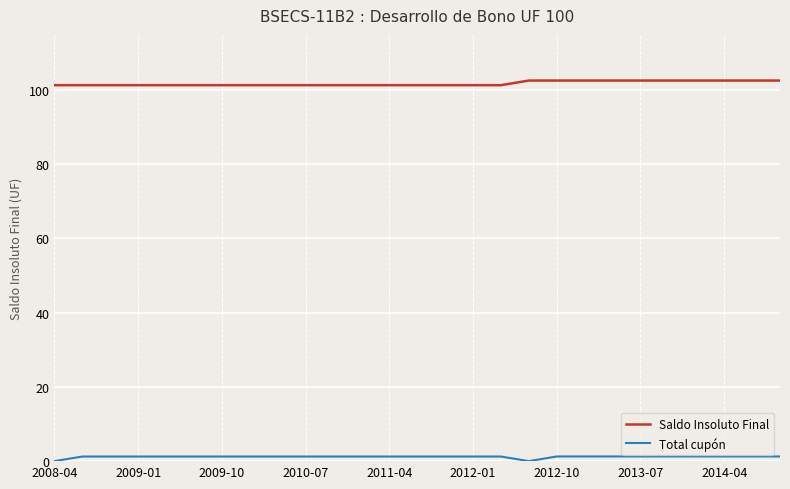

True or false: Total cupón and Saldo Insoluto Final cross at least once.

False